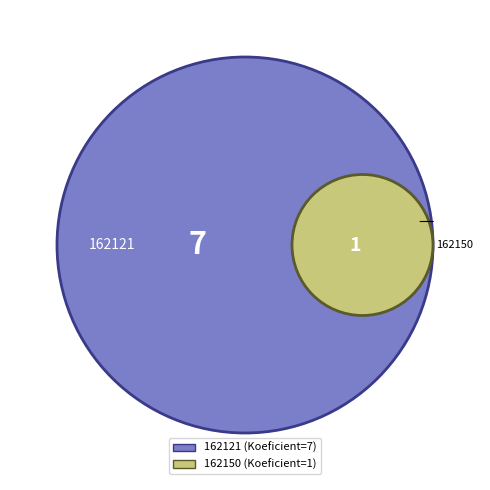

The 162121 slice represents 99% of the pie. True or false?

False